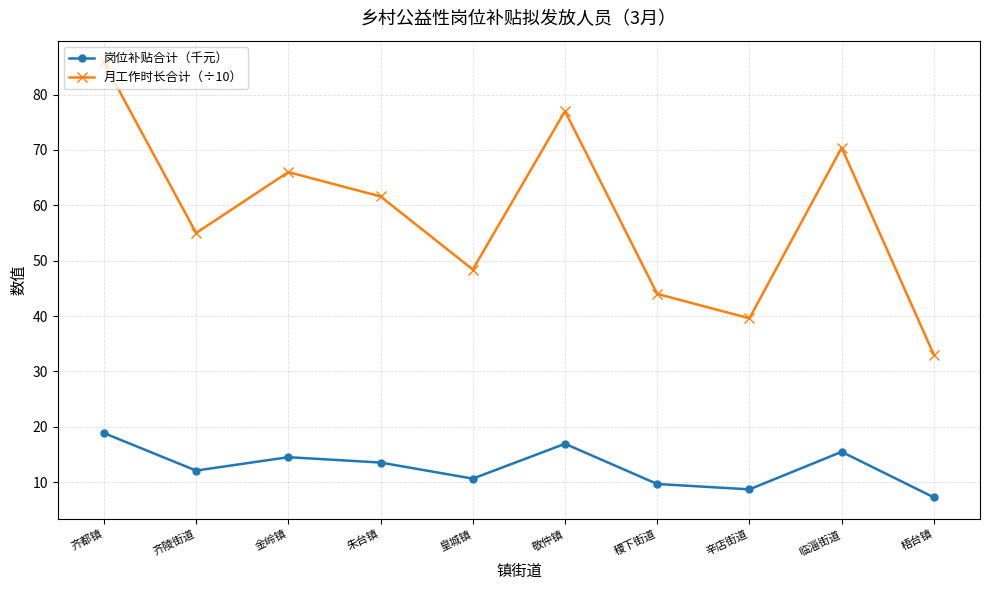

Is it true that 岗位补贴合计（千元） equals 8.7 at 金岭镇?

False